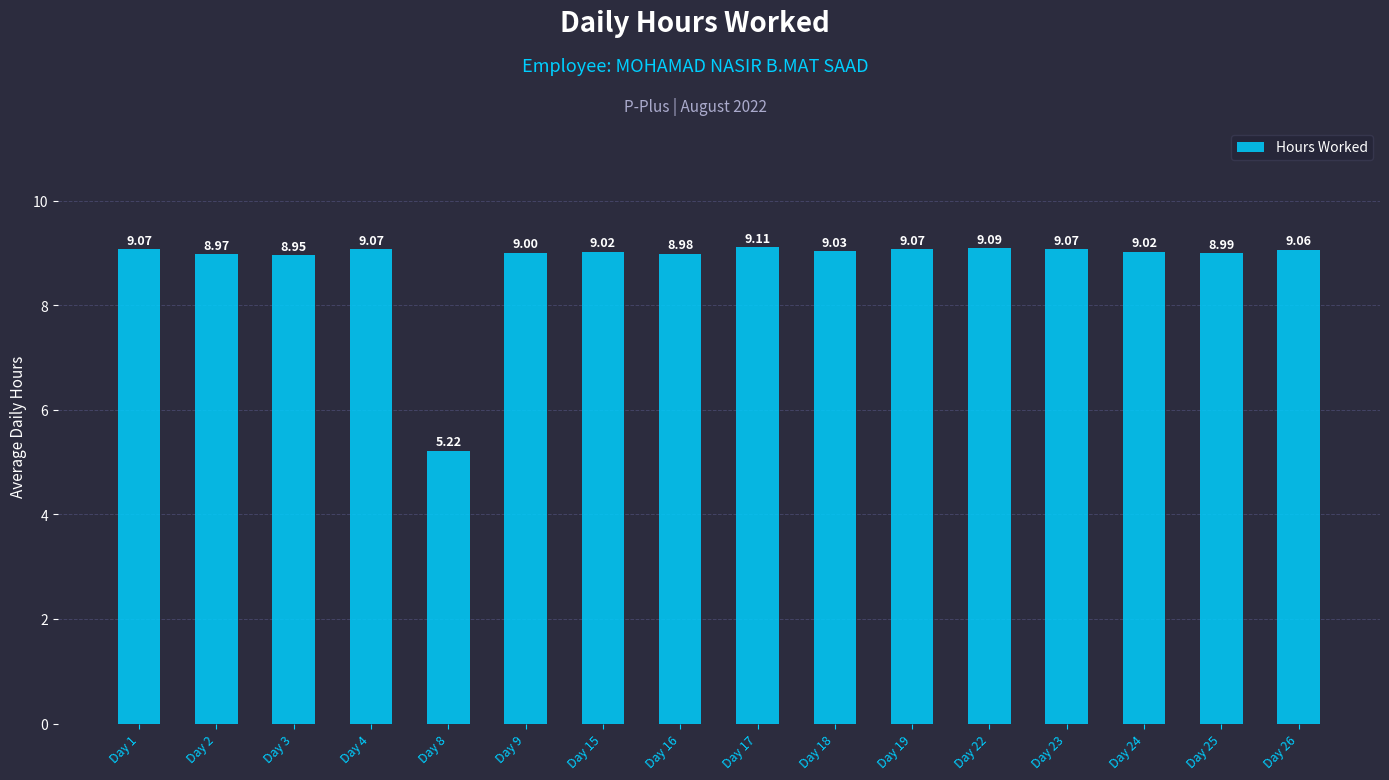

What is the change in value from Day 1 to Day 3?

-0.1